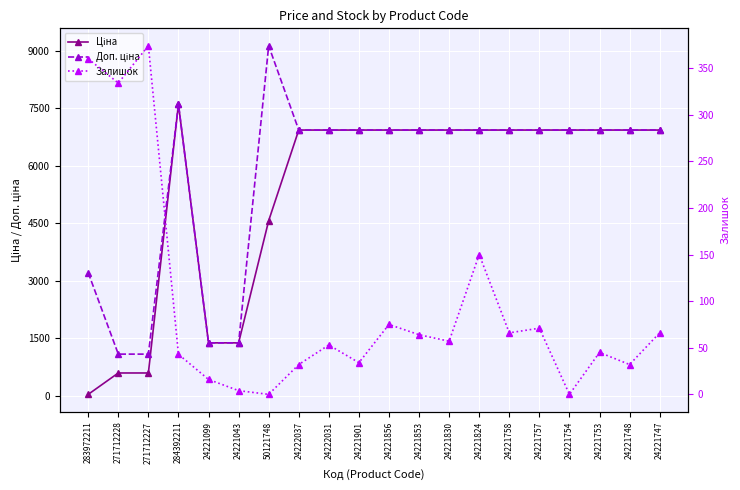

Reading left to right, what are all the values shown in this chart?

Ціна: 283972211=32.0	271712228=589.9	271712227=589.9	284392211=7596.5	24221099=1375.4	24221043=1375.4	50121748=4561.9	24222037=6925.7	24222031=6925.7	24221901=6925.7	24221856=6925.7	24221853=6925.7	24221830=6925.7	24221824=6925.7	24221758=6925.7	24221757=6925.7	24221754=6925.7	24221753=6925.7	24221748=6925.7	24221747=6925.7
Доп. ціна: 283972211=3205.0	271712228=1081.7	271712227=1081.7	284392211=7596.5	24221099=1375.0	24221043=1375.0	50121748=9123.7	24222037=6925.7	24222031=6925.7	24221901=6925.7	24221856=6925.7	24221853=6925.7	24221830=6925.7	24221824=6925.7	24221758=6925.7	24221757=6925.7	24221754=6925.7	24221753=6925.7	24221748=6925.7	24221747=6925.7
Залишок: 283972211=360.0	271712228=334.0	271712227=374.0	284392211=43.0	24221099=16.0	24221043=4.0	50121748=0.0	24222037=32.0	24222031=53.0	24221901=34.0	24221856=75.0	24221853=64.0	24221830=57.0	24221824=150.0	24221758=66.0	24221757=71.0	24221754=0.0	24221753=45.0	24221748=32.0	24221747=66.0